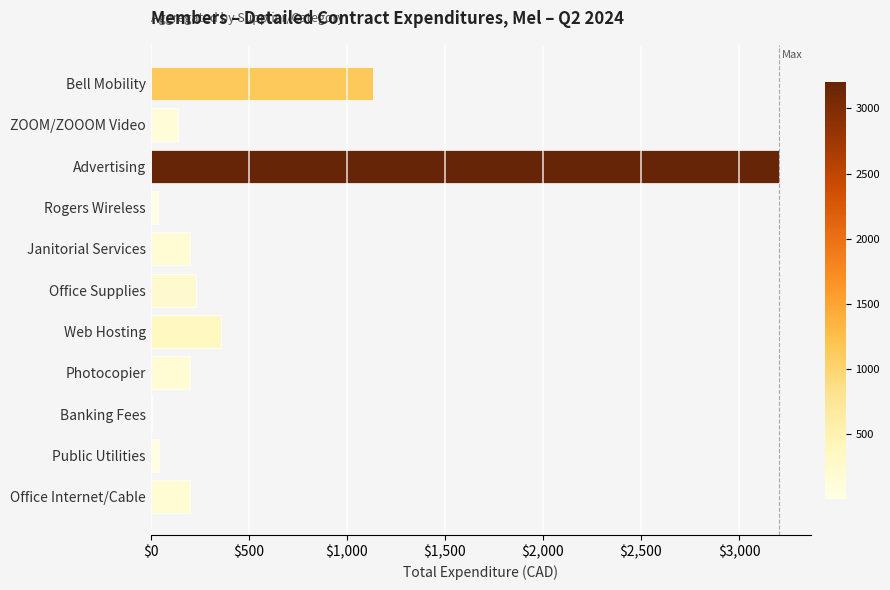

What is the change in value from Advertising to Office Internet/Cable?

-3003.6